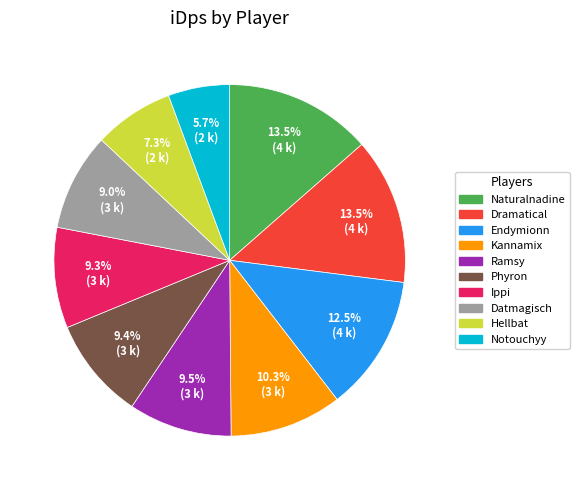

To the nearest percent, what is the average slice percentage?

10%